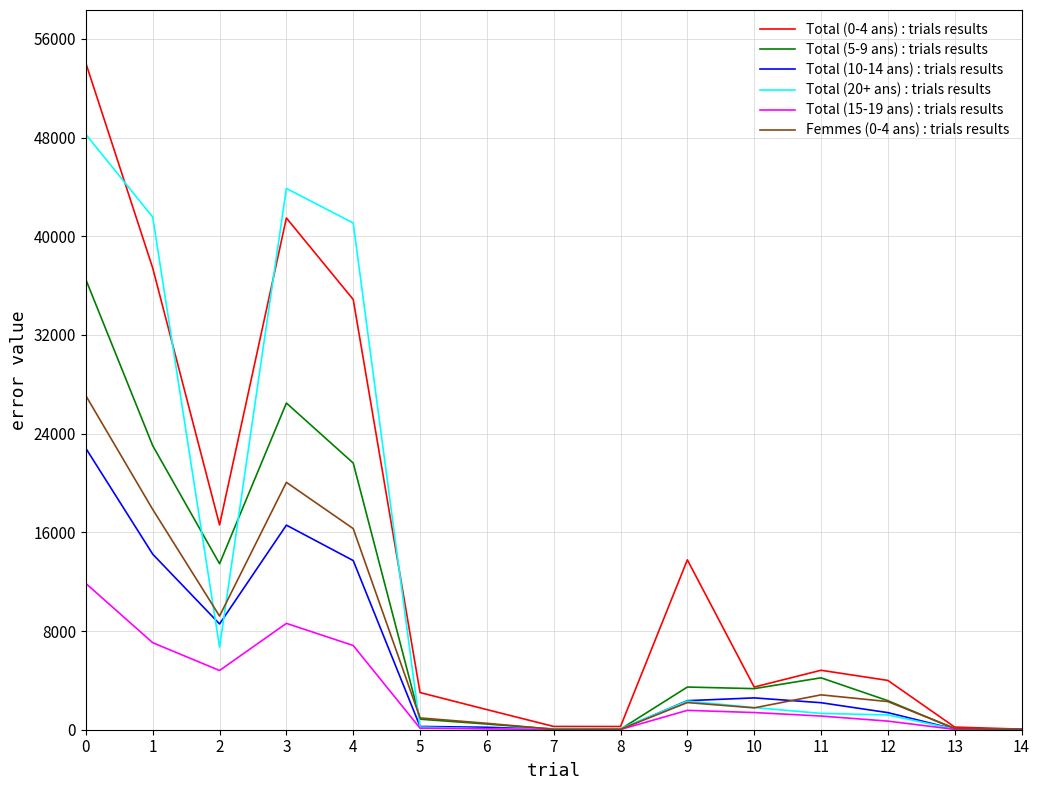

What is the average value of the Total (10-14 ans) : trials results series?

5666